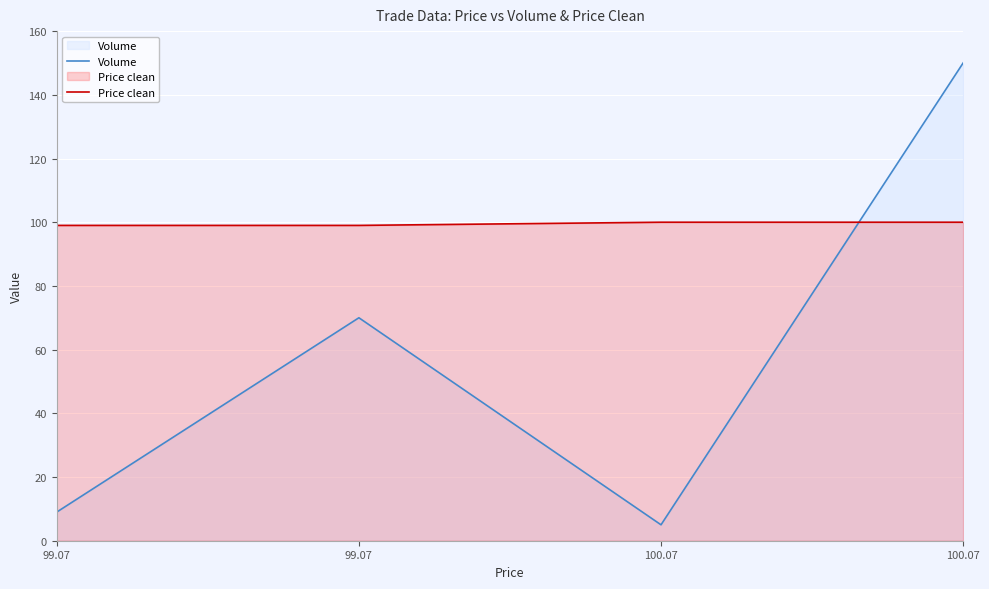

Which series has the largest total across all categories?

Price clean